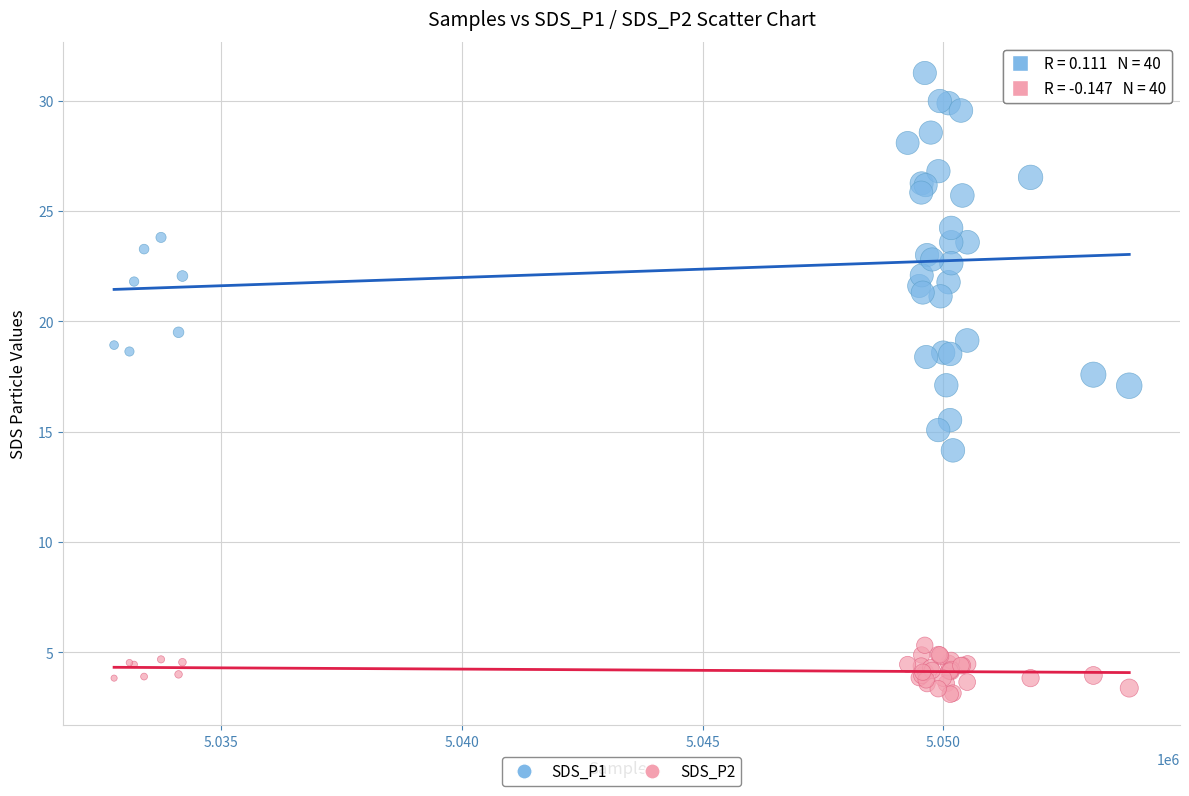

Which series contains the lowest Y value?

SDS_P2